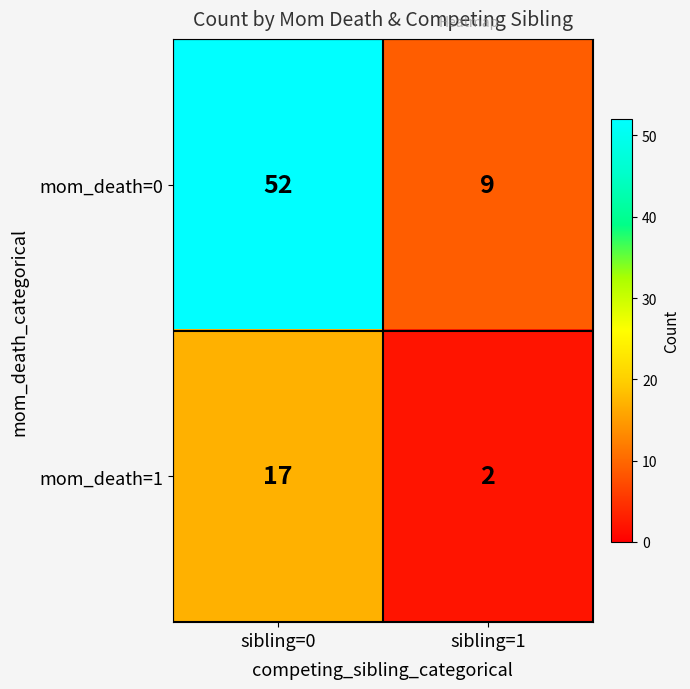

Rank the series by their average value, from lowest to highest.

mom_death=1, mom_death=0